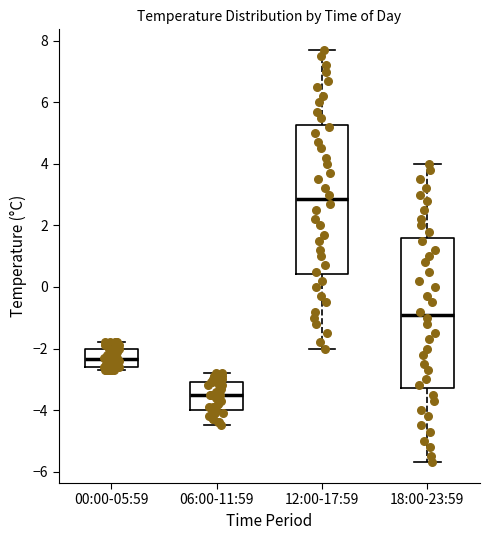

Reading left to right, transcribe this box plot: for each box, give where its median line is, the range the box spans, and where its two whiskers end, as read against the y-axis. The values are not printed on the chart, so give them approximately, as read against the axis.

00:00-05:59: median -2.4, box -2.6 to -2.0, whiskers -2.6 (just below the box's lower edge) to -1.8
06:00-11:59: median -3.4, box -4.0 to -3.0, whiskers -4.4 to -2.8
12:00-17:59: median 2.8, box 0.4 to 5.2, whiskers -2.0 to 7.8
18:00-23:59: median -0.8, box -3.2 to 1.6, whiskers -5.6 to 4.0